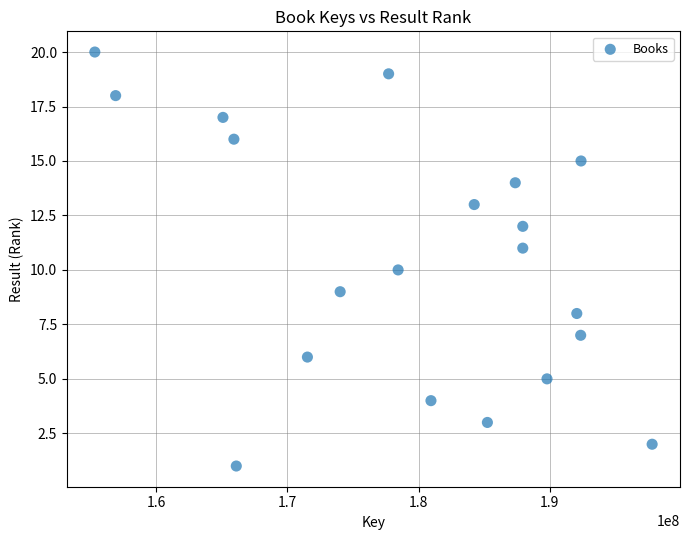

What is the range of Y values (max minus min)?

19